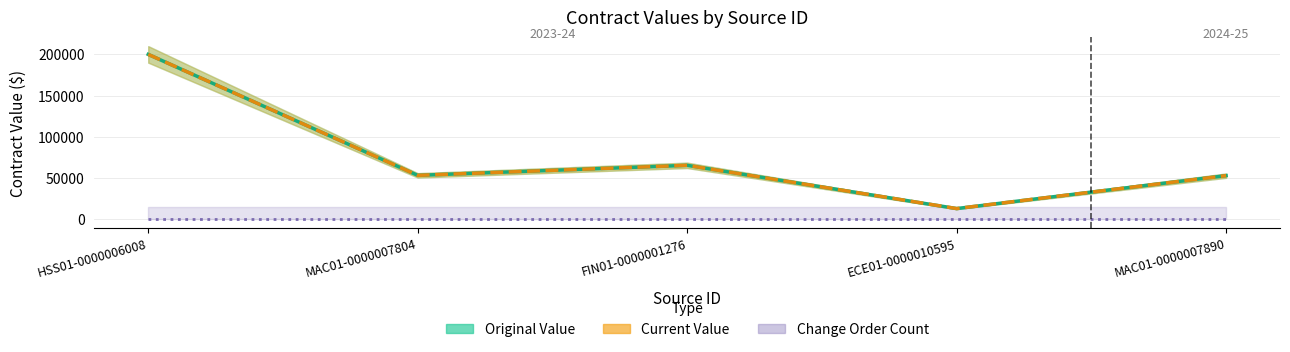

The value of Current Value at HSS01-0000006008 is 200000.0. True or false?

True